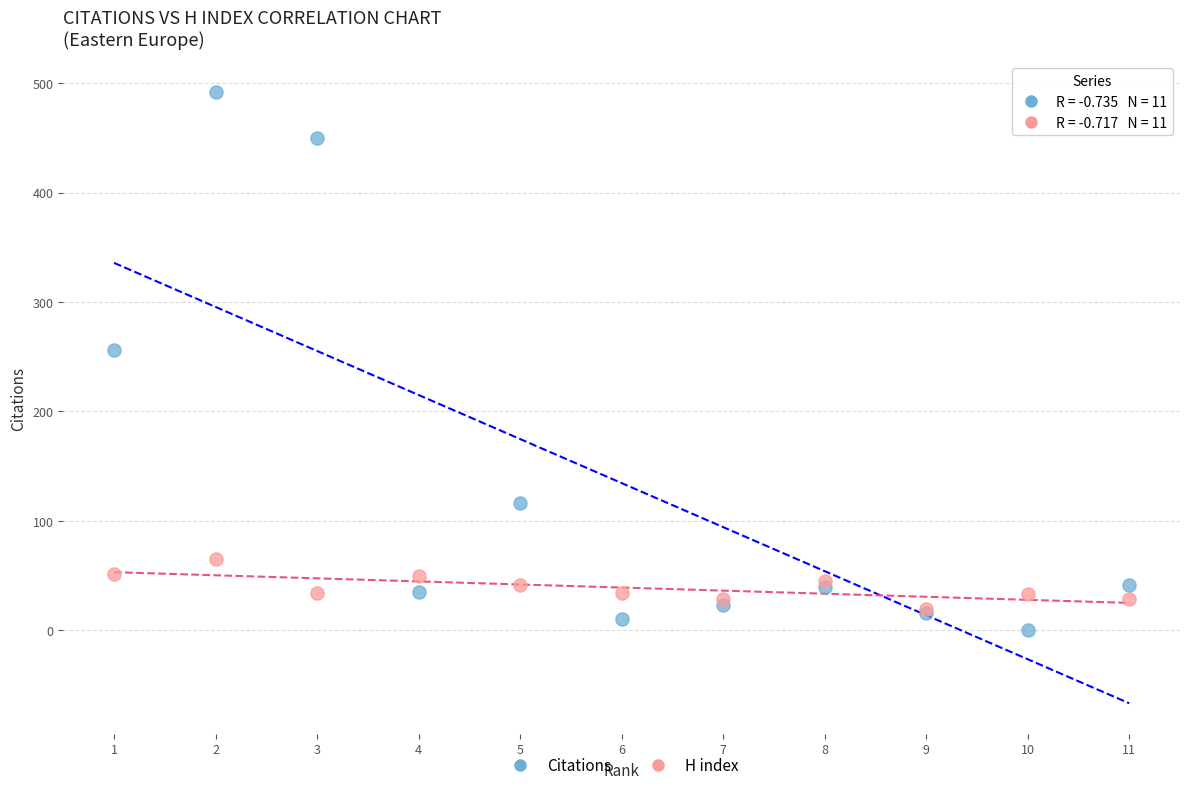

Across all series, what Y value is closest to 246?

256